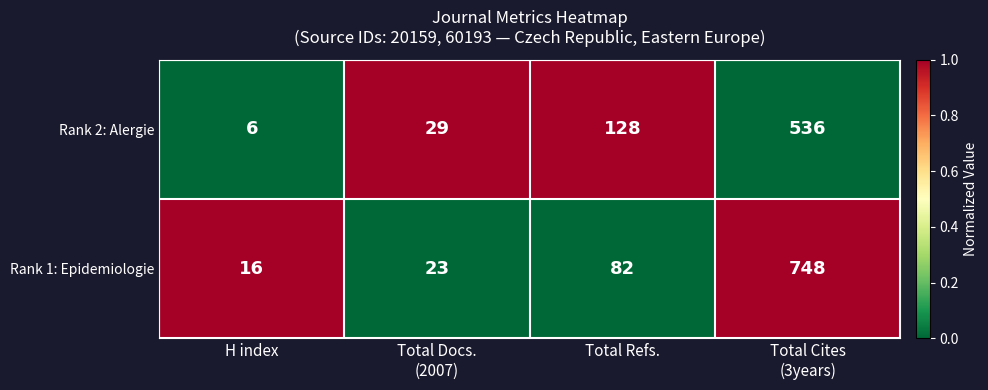

Rank the series at H index from highest to lowest value.

Rank 1: Epidemiologie, Rank 2: Alergie